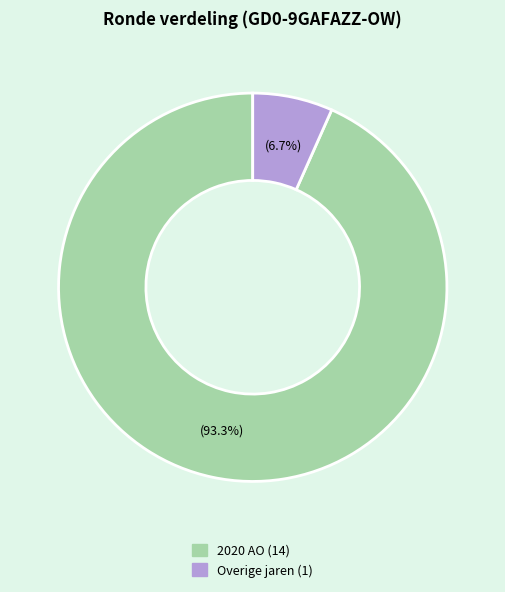

Is there any slice that represents more than half of the pie?

Yes